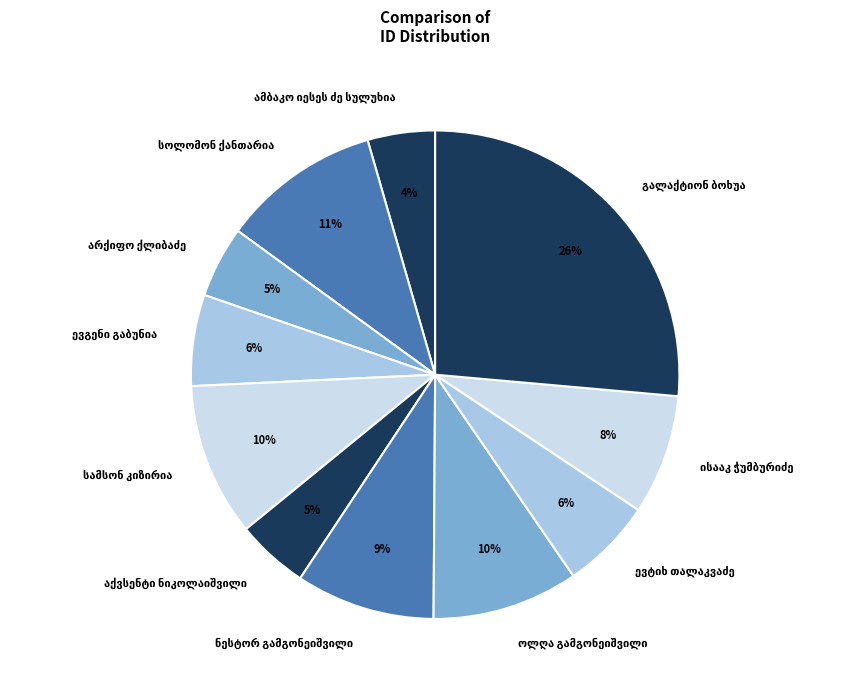

Count the number of slices in the pie.

11